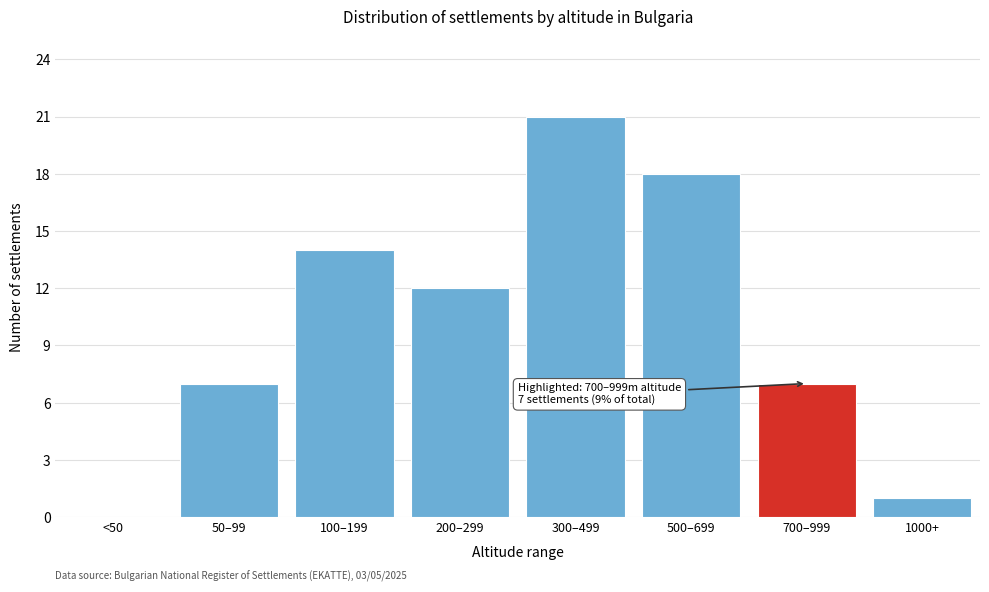

Reading left to right, what are all the values shown in this chart?

<50=0	50–99=7	100–199=14	200–299=12	300–499=21	500–699=18	700–999=7	1000+=1